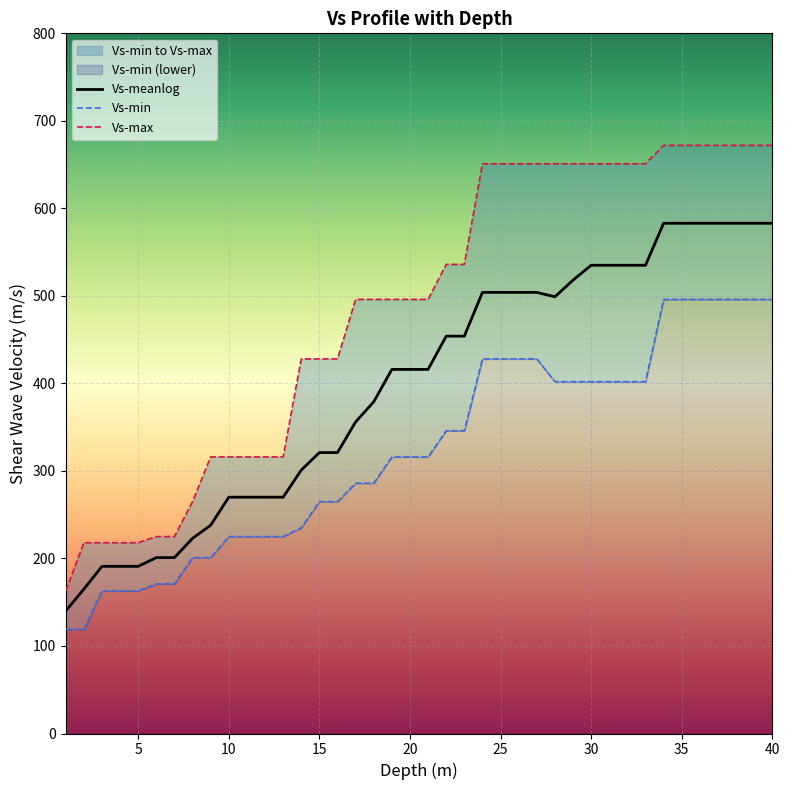

True or false: Vs-meanlog has a value of 201 at 30.

False